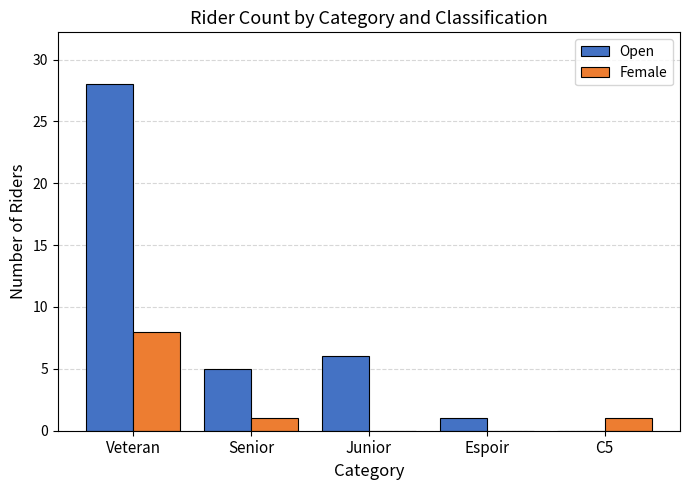

Which label corresponds to the largest value in the chart?

Veteran